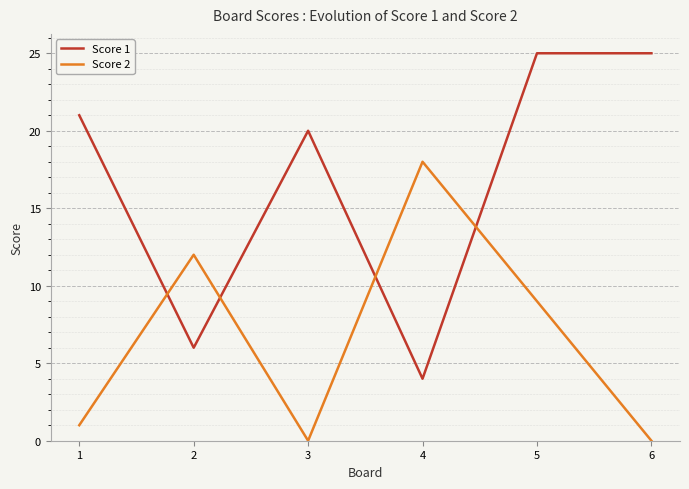

Reading left to right, extract all data points from this chart.

Score 1: 21	6	20	4	25	25
Score 2: 1	12	0	18	9	0